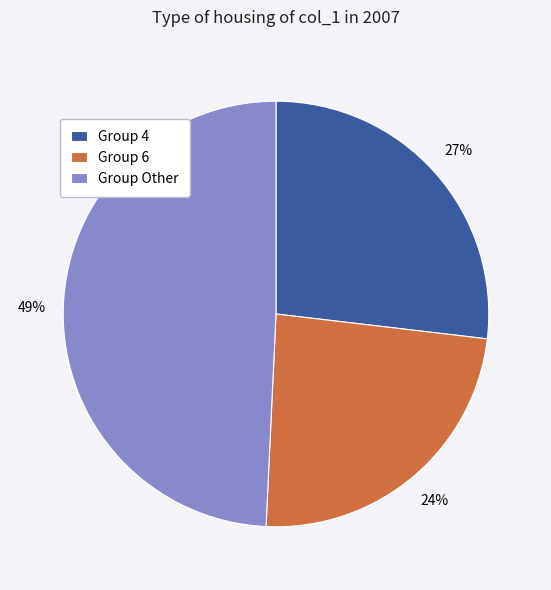

Count the number of slices in the pie.

3